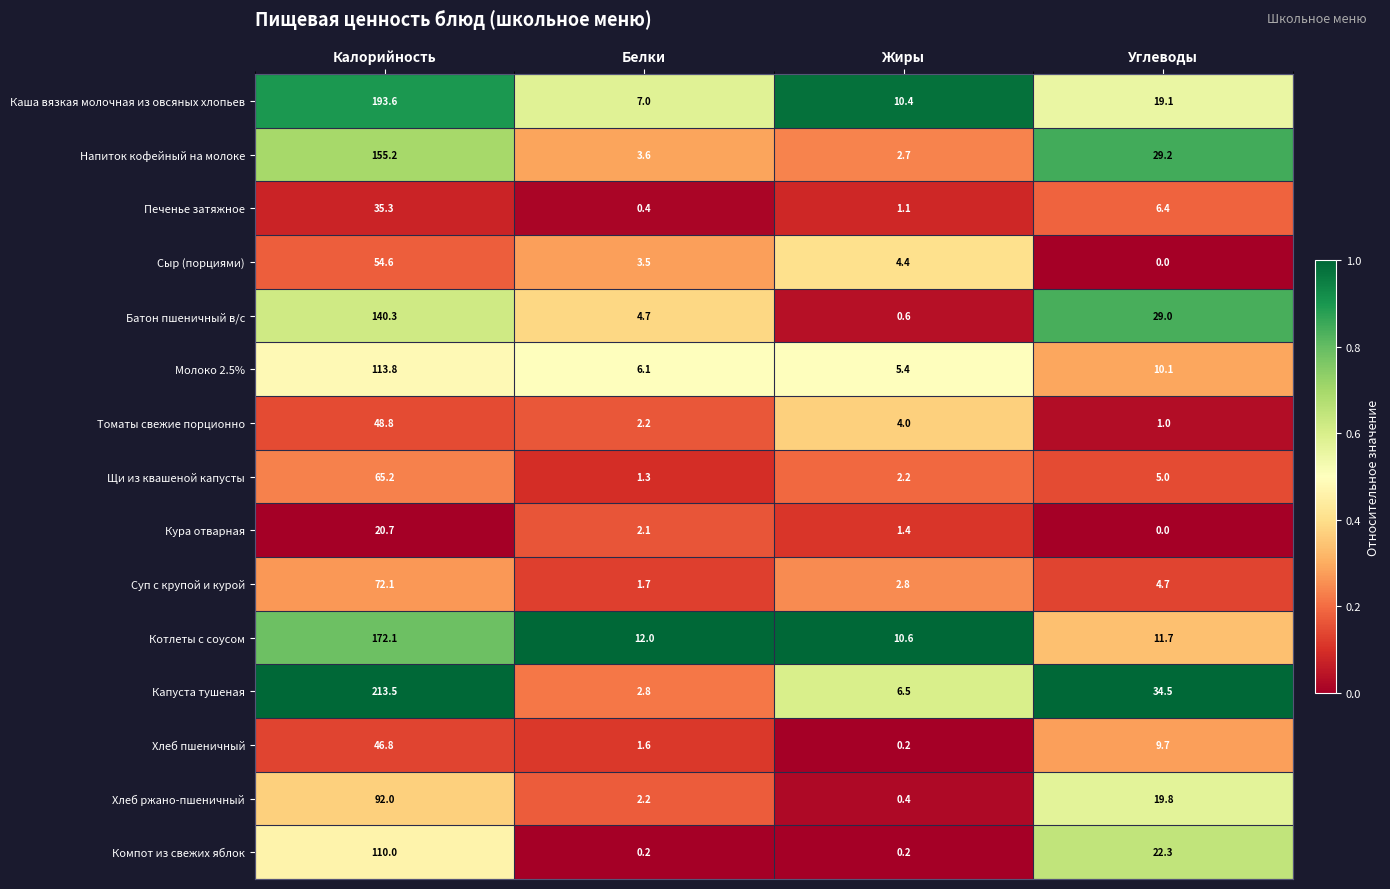

What is the difference between the highest and lowest values at Белки?

11.8